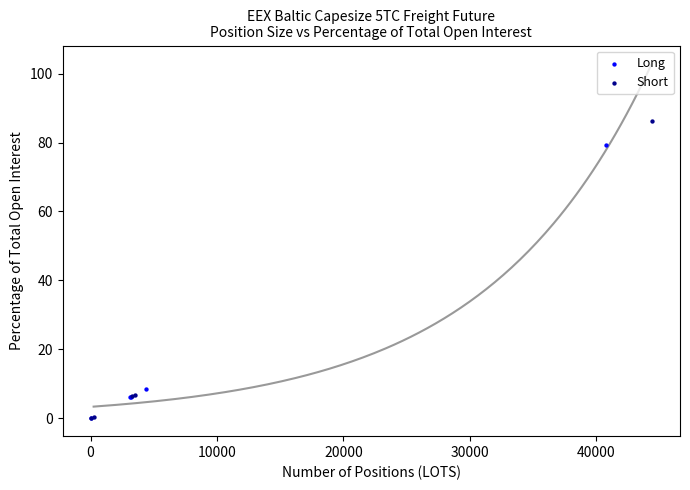

Which series has the largest Y range (max minus min)?

Short